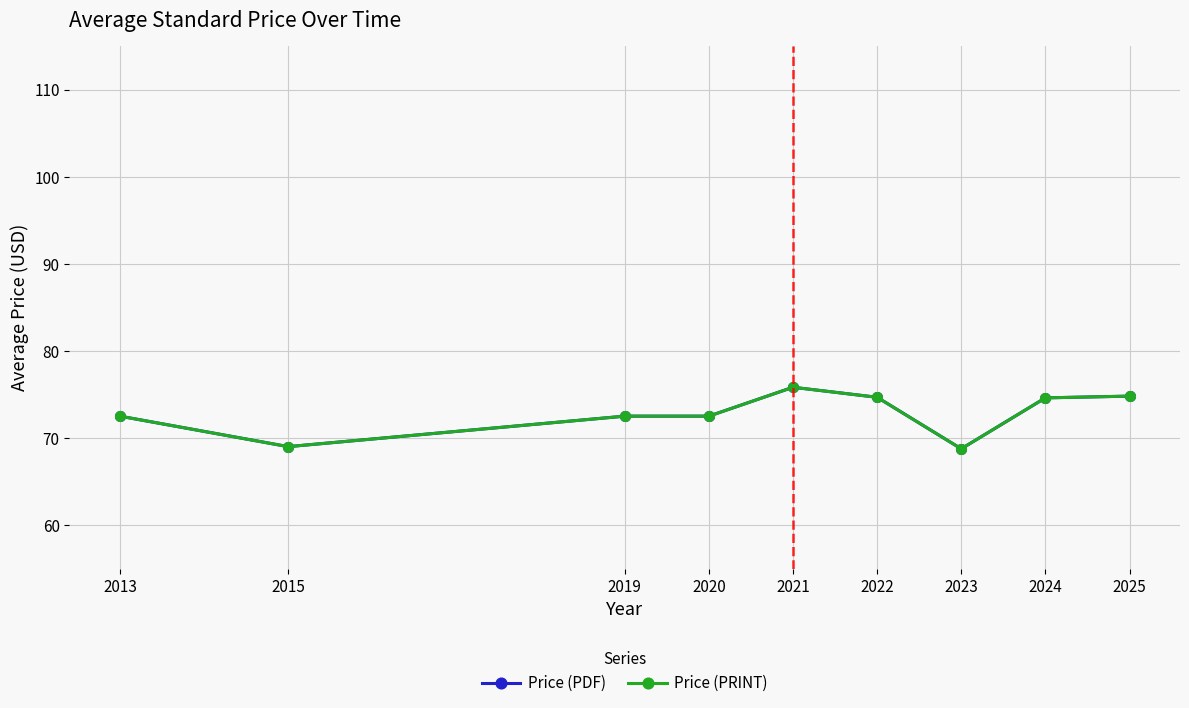

How many lines are shown in the chart?

2